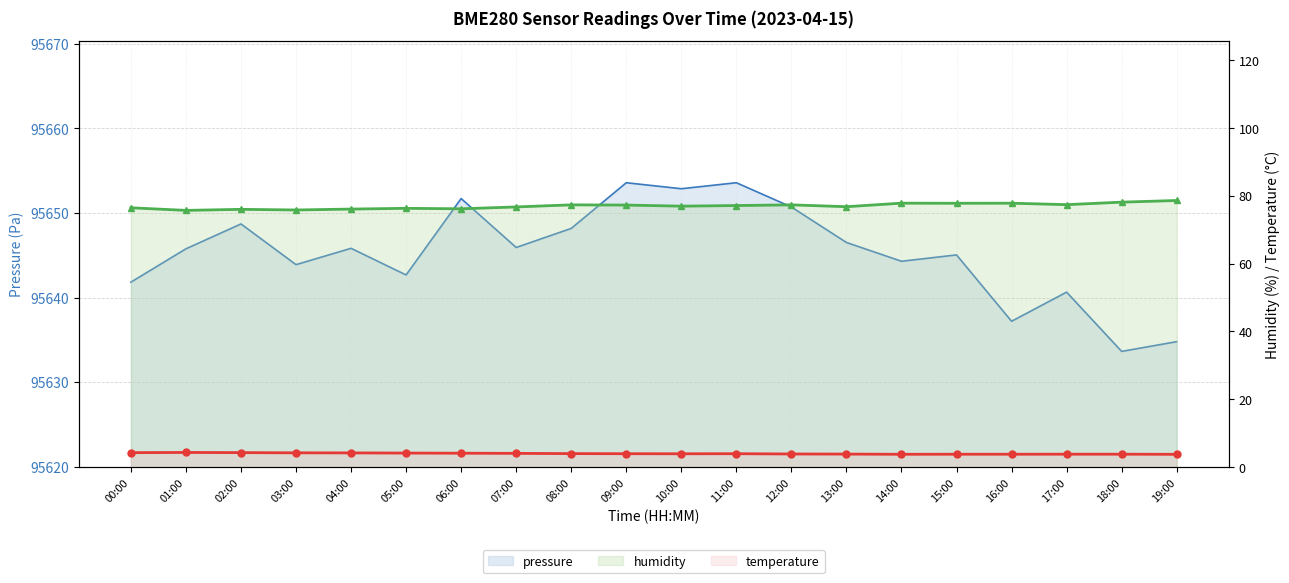

What is the sum of all humidity values?

1539.9